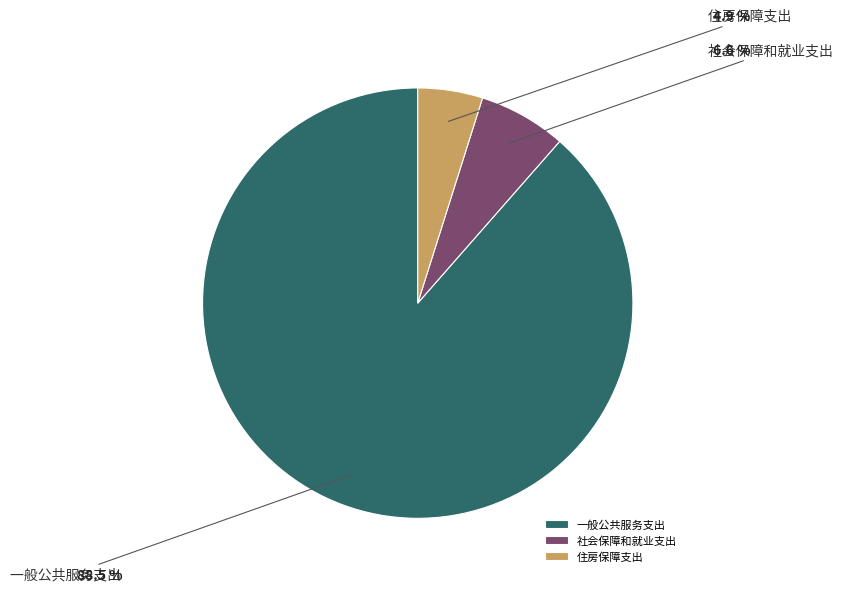

To the nearest percent, what is the difference between the largest and smallest slice percentages?

84%